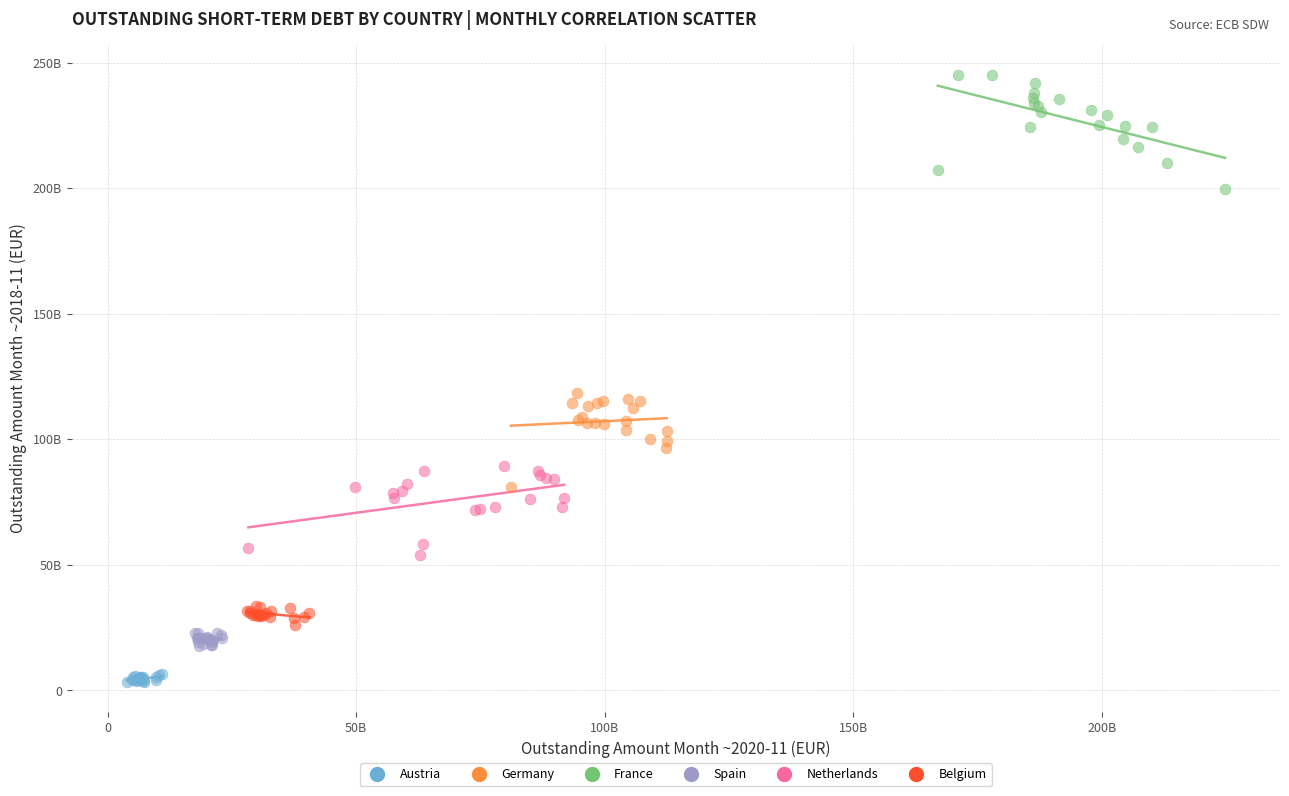

What are all the series names shown in the legend?

Austria, Germany, France, Spain, Netherlands, Belgium